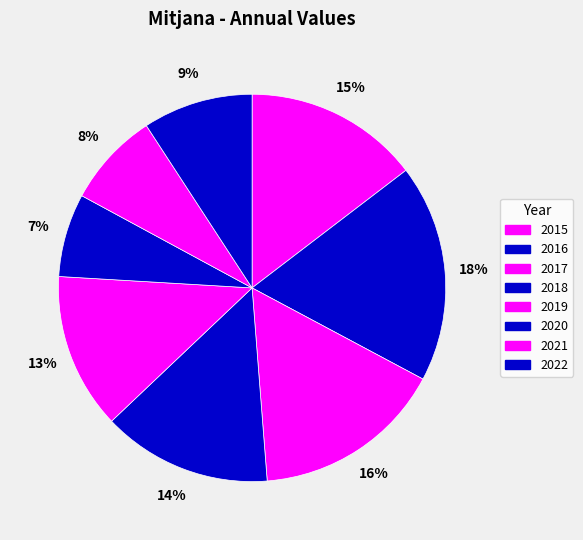

How many segments does this pie chart have?

8